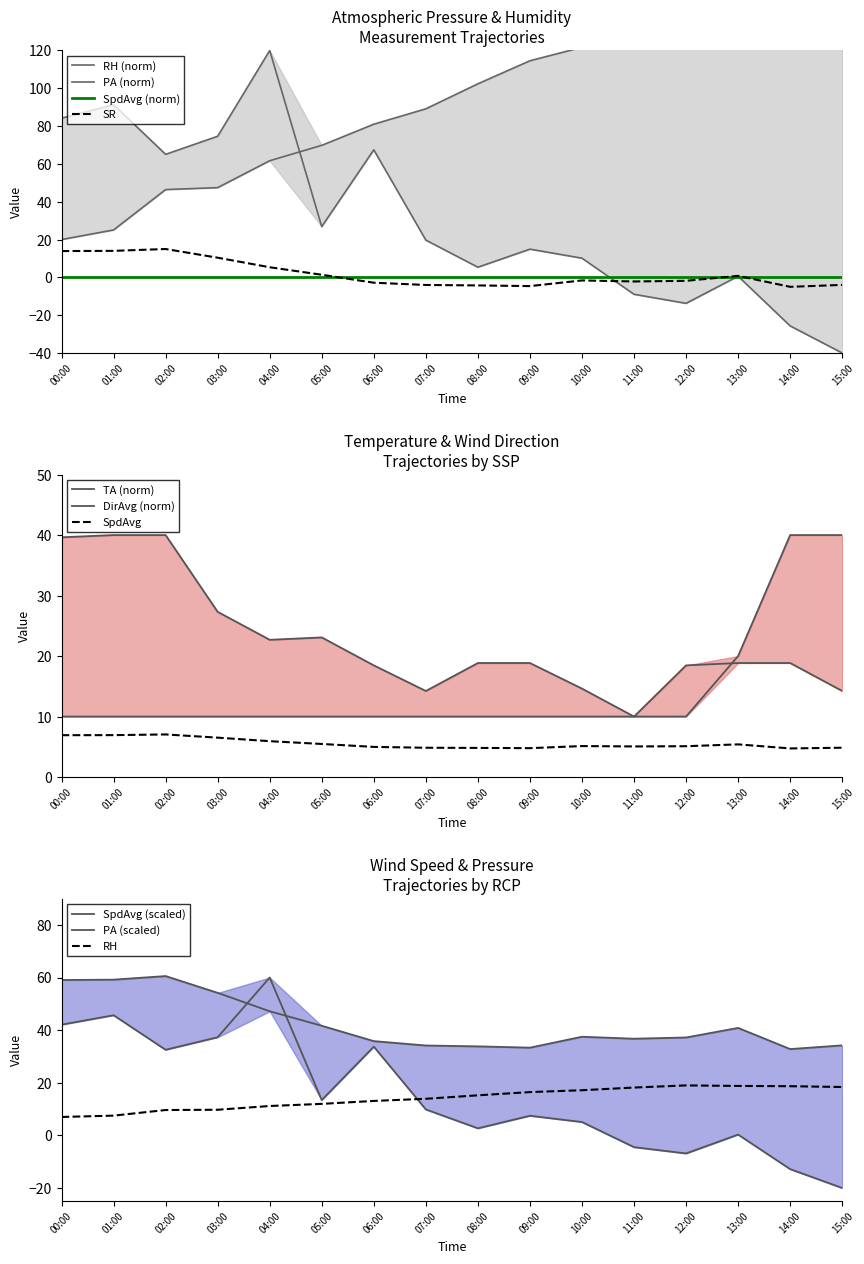

What is the difference between the DirAvg values at 03:00 and 13:00?

10.0